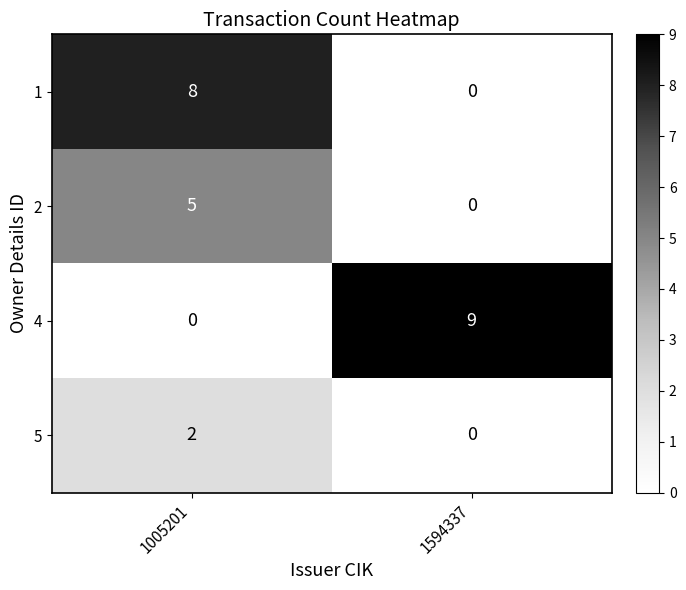

List the series in order of their peak value, highest first.

4, 1, 2, 5